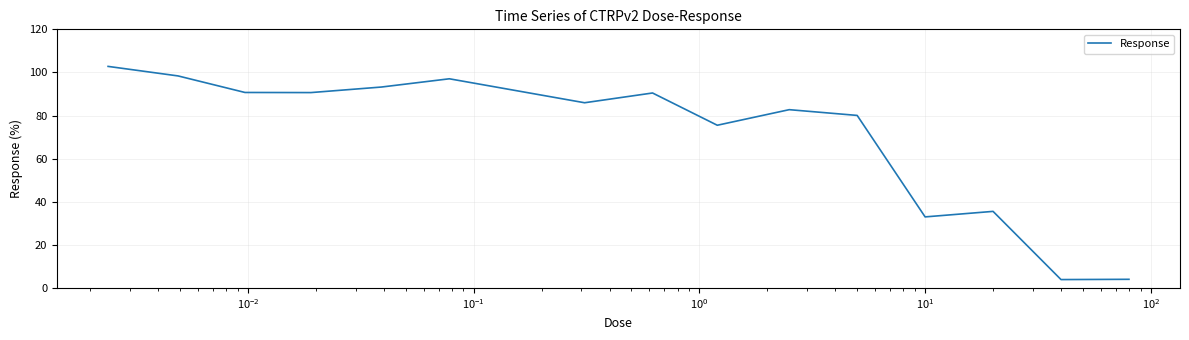

How many categories are shown in the chart?

15